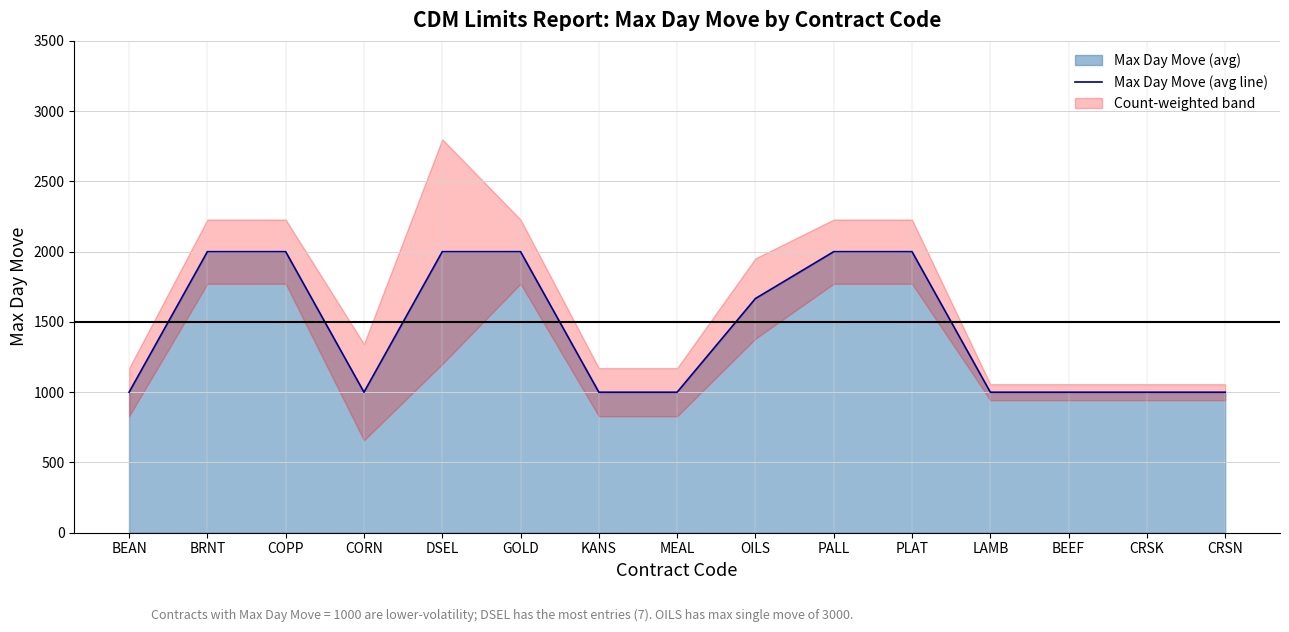

Rank the categories by value from lowest to highest.

BEAN, CORN, KANS, MEAL, LAMB, BEEF, CRSK, CRSN, OILS, BRNT, COPP, DSEL, GOLD, PALL, PLAT